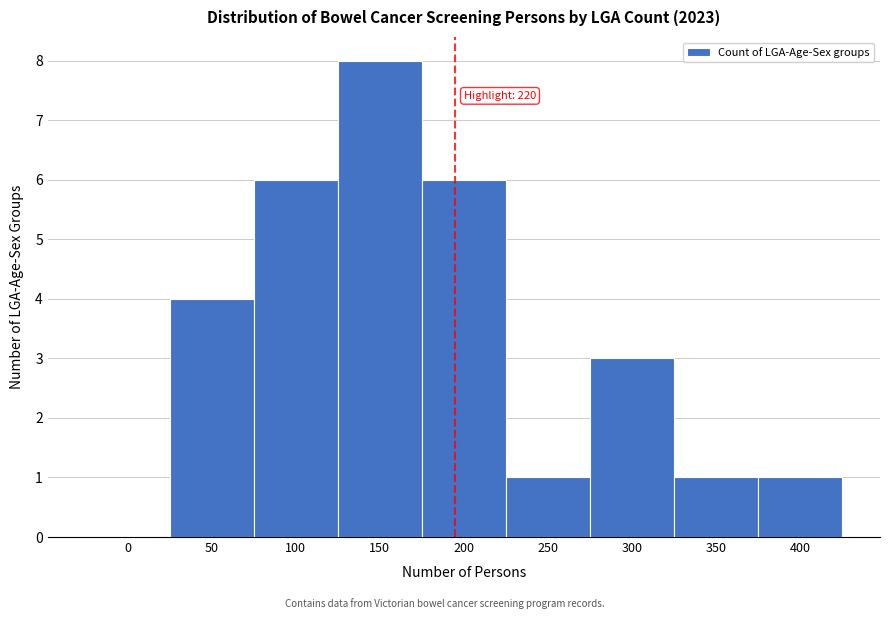

Reading left to right, list all the values displayed in this chart.

0=0	50=4	100=6	150=8	200=6	250=1	300=3	350=1	400=1